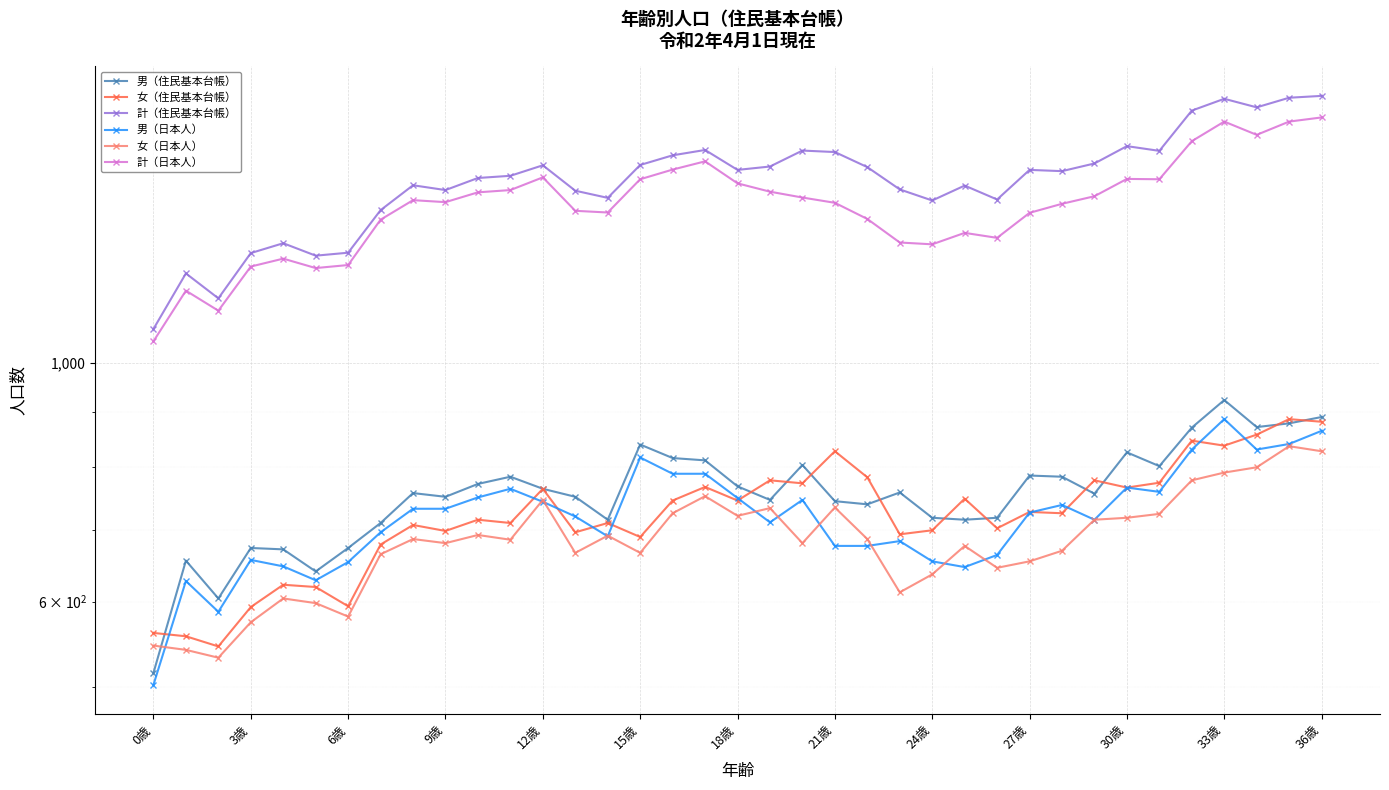

At which category is the sum across all series the highest?

36歳